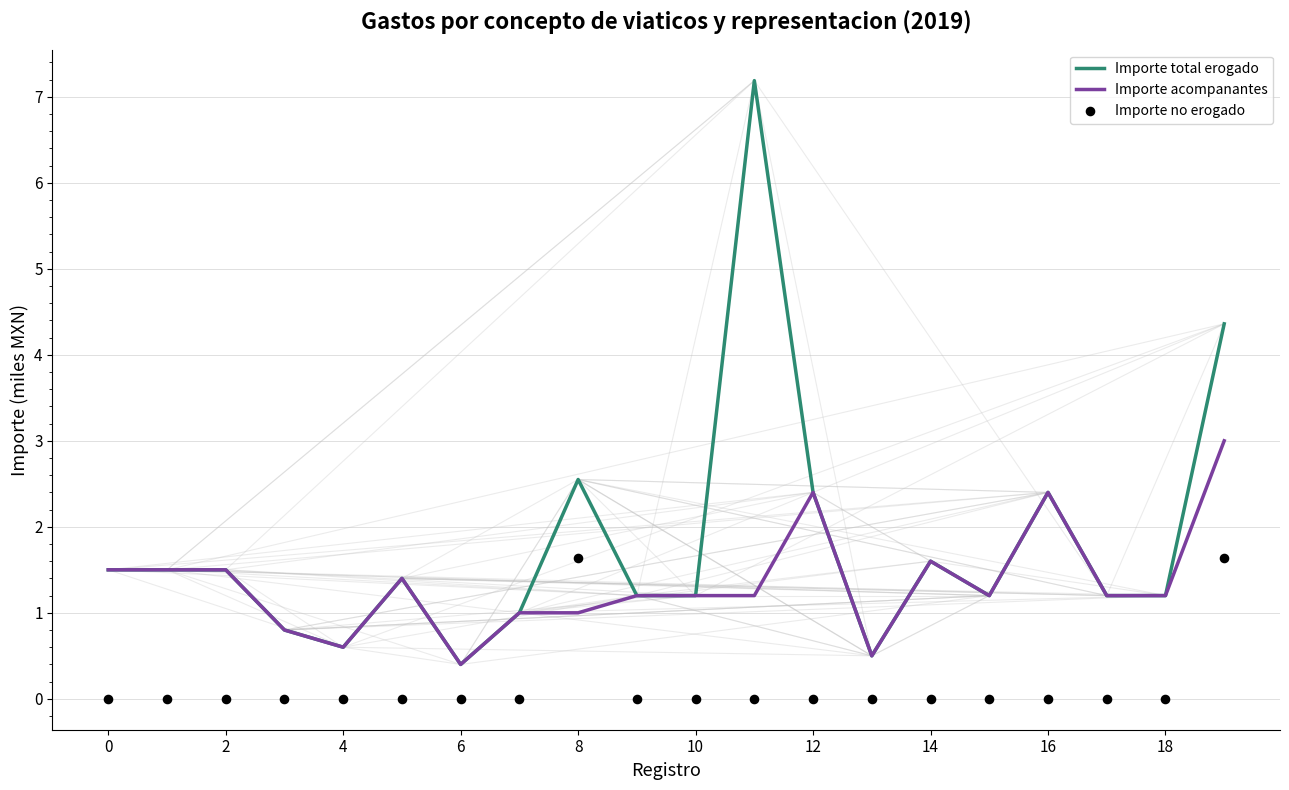

What are all the series names shown in the legend?

Importe total erogado, Importe acompanantes, Importe no erogado